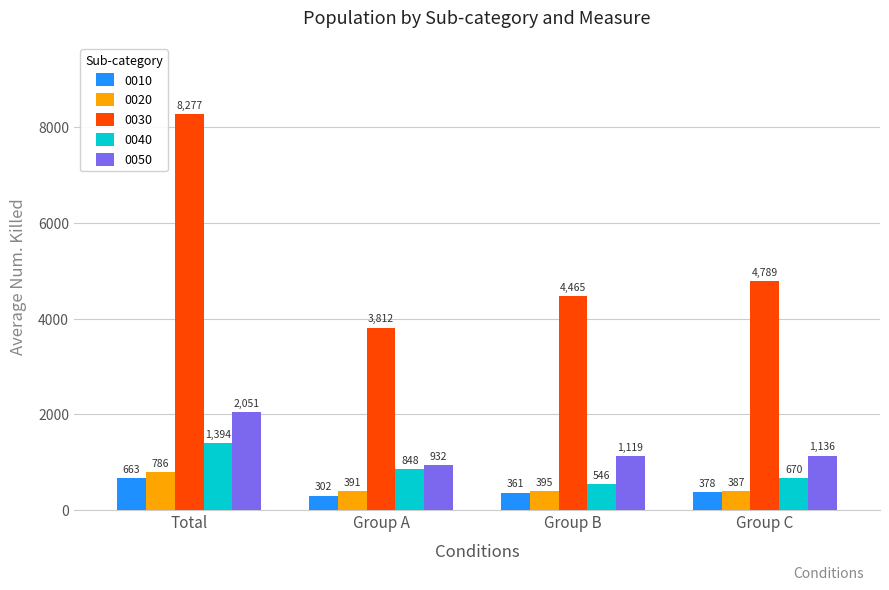

What is the sum of all 0030 values?

21343